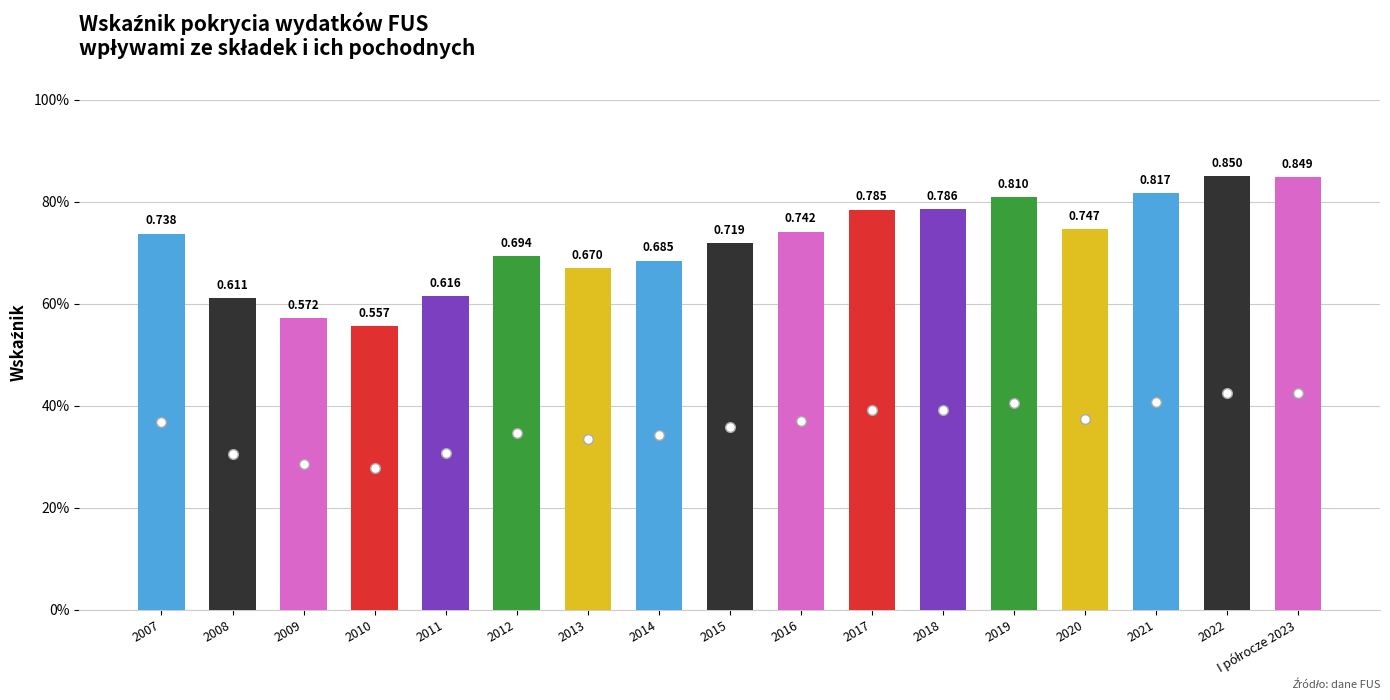

Are the bars horizontal?

No